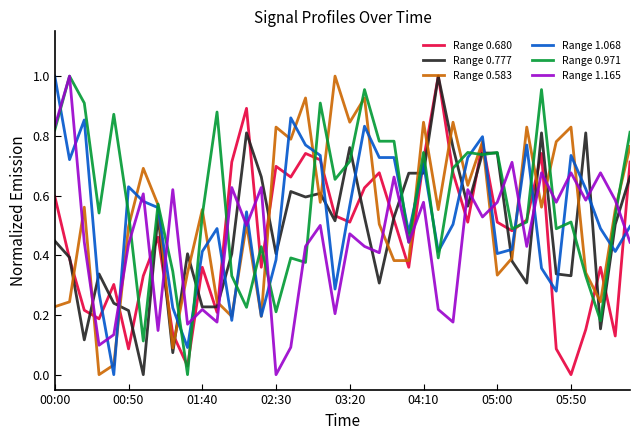

After their last crossing, which series has the higher values: Range 1.165 or Range 1.068?

Range 1.068